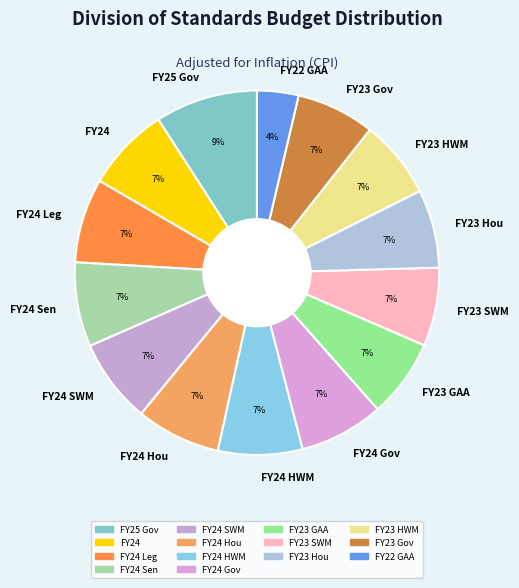

The FY24 HWM slice represents 17% of the pie. True or false?

False